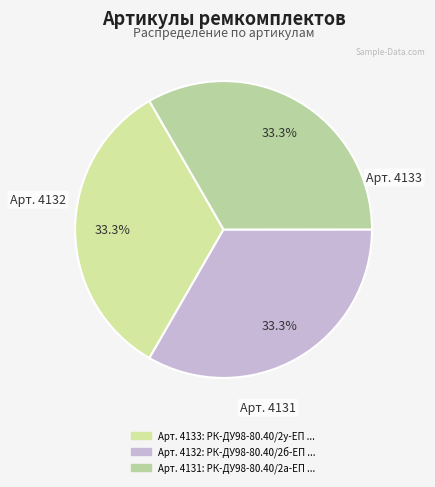

Which category has the smallest portion of the pie?

РК-ДУ98-80.40/2а-ЕП ремкомплект